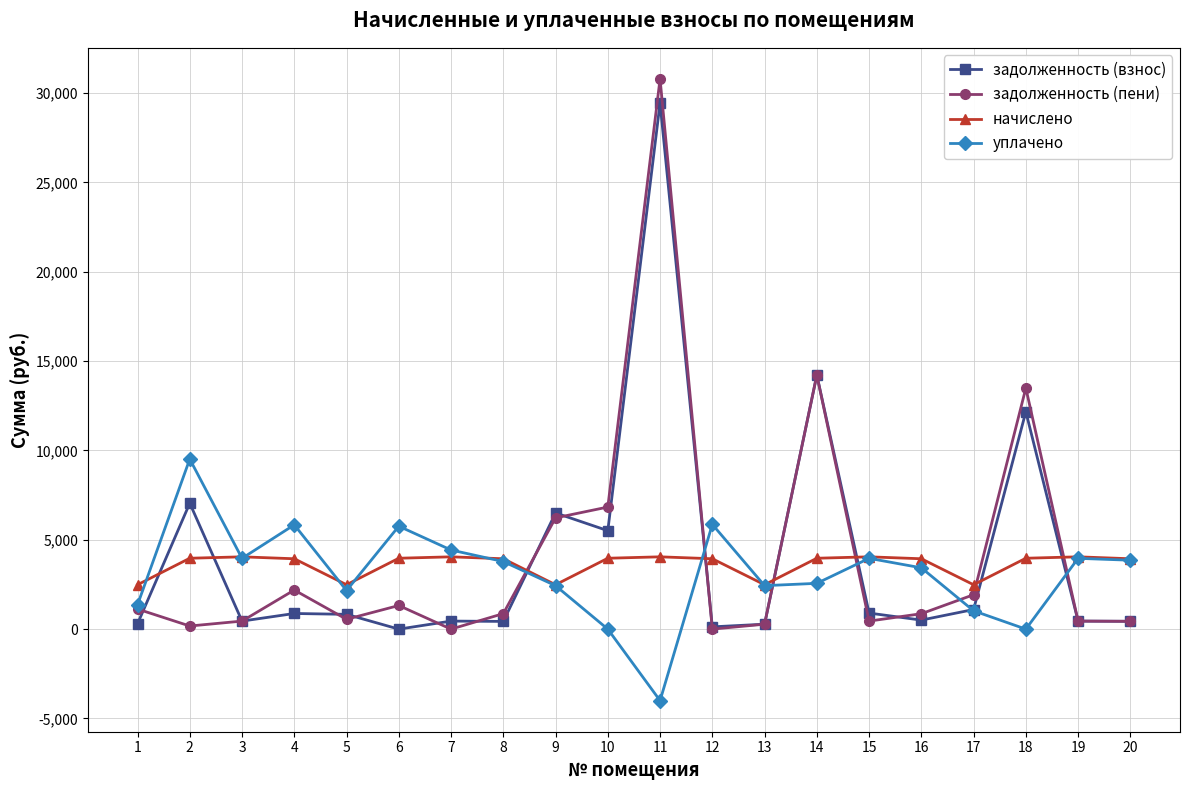

True or false: начислено has more than 0 points higher than both neighbors.

True